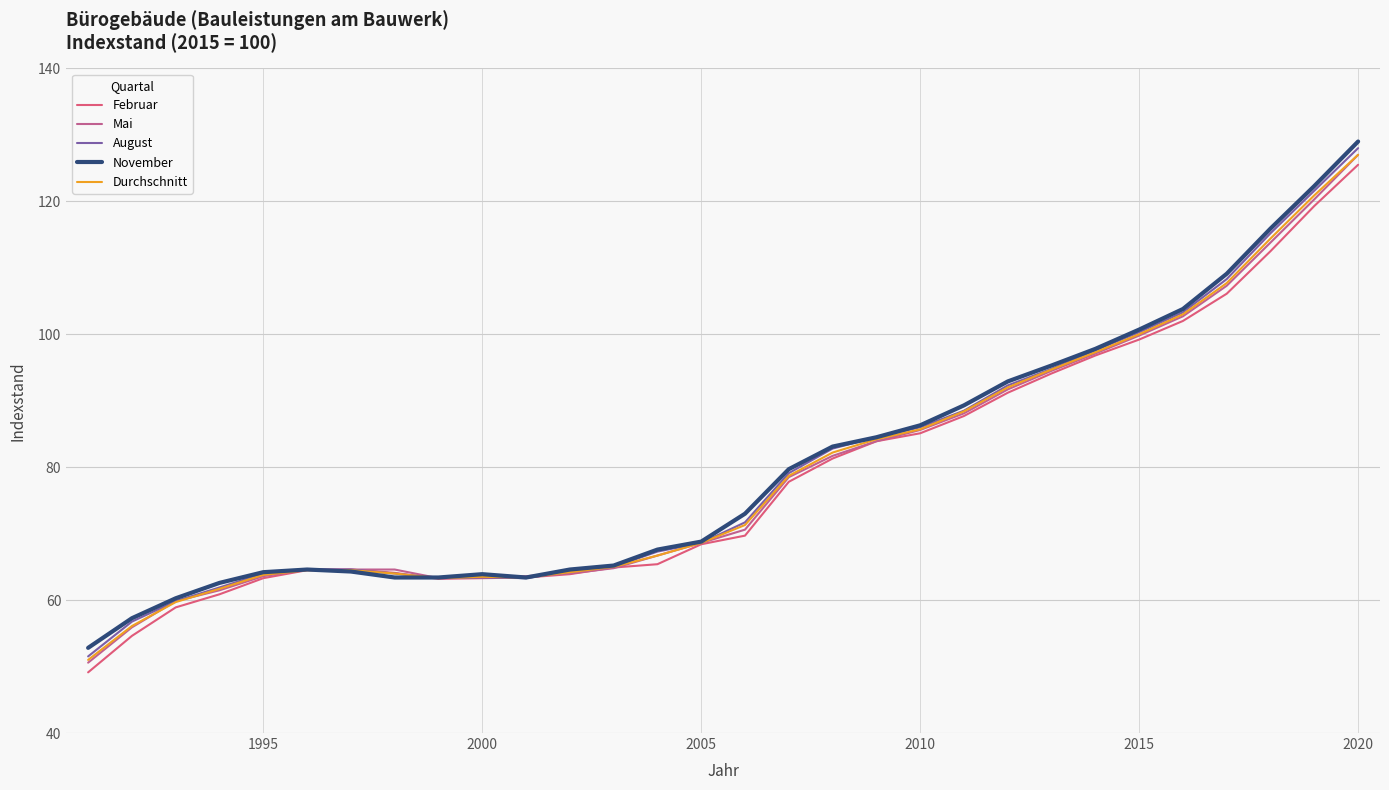

Is this an area chart (filled region under the line)?

No